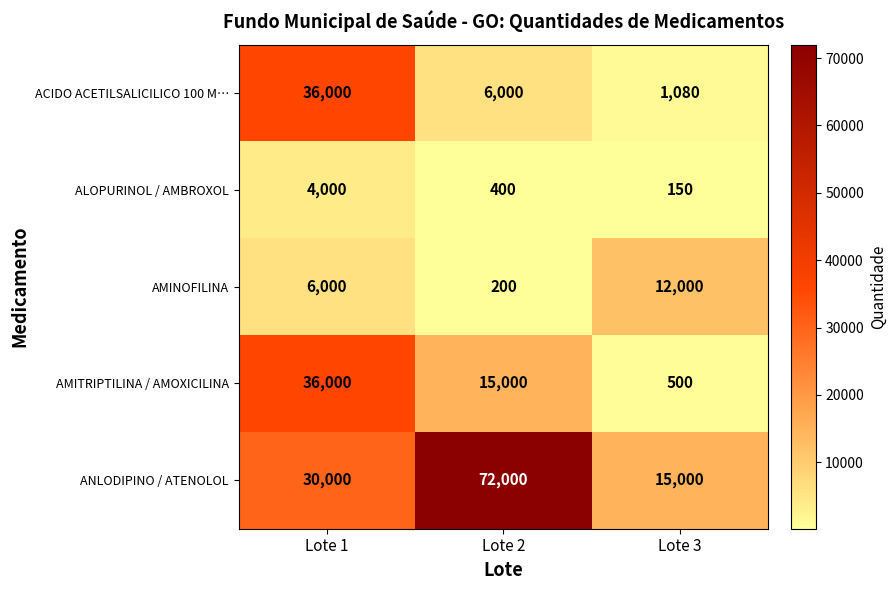

What is the lowest value of the ACIDO ACETILSALICILICO 100 M… series?

1080